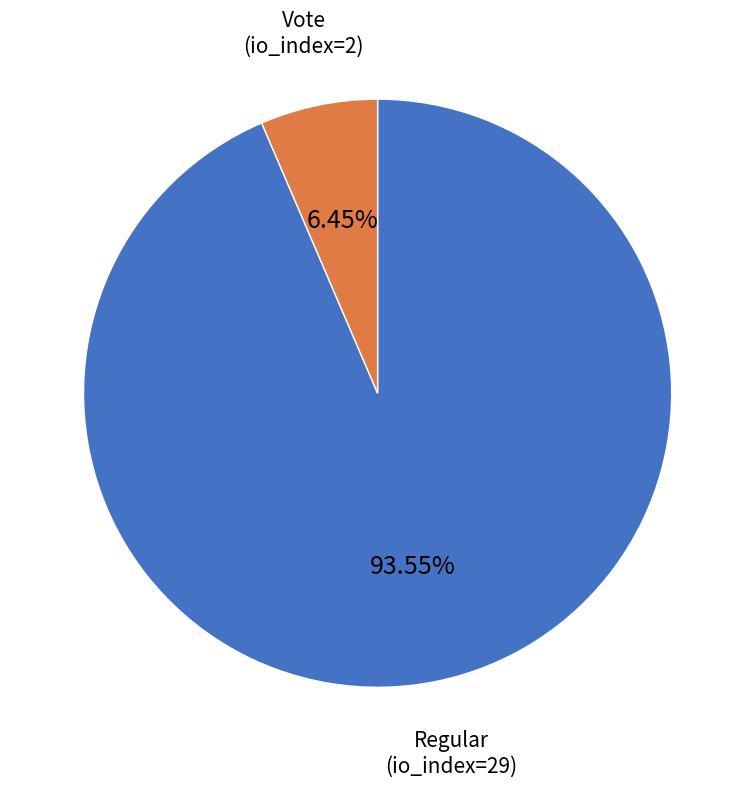

Between Regular and Vote, which is larger?

Regular